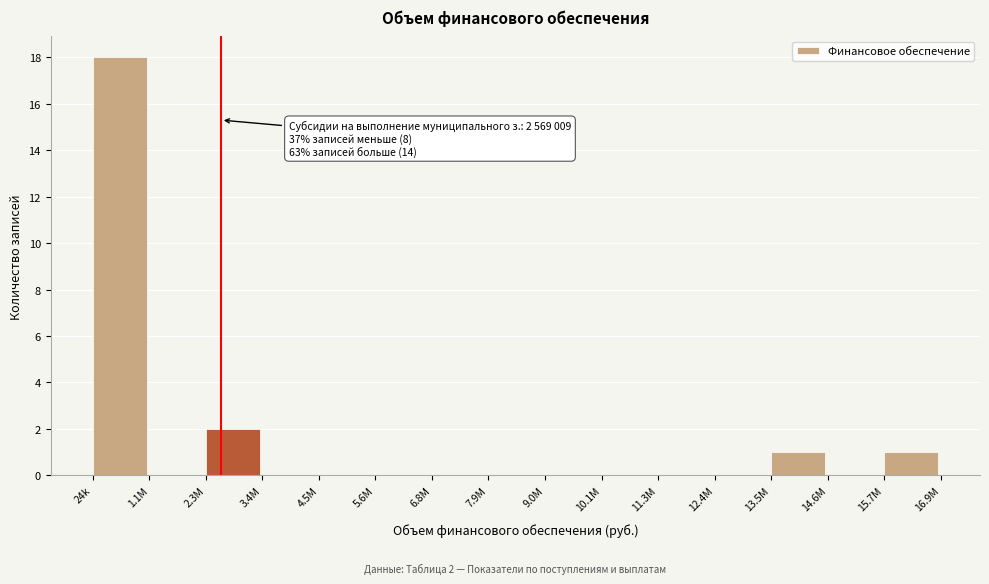

Reading right to left, list all the values displayed in this chart.

15.7M=1	14.6M=0	13.5M=1	12.4M=0	11.3M=0	10.1M=0	9.0M=0	7.9M=0	6.8M=0	5.6M=0	4.5M=0	3.4M=0	2.3M=2	1.1M=0	24k=18